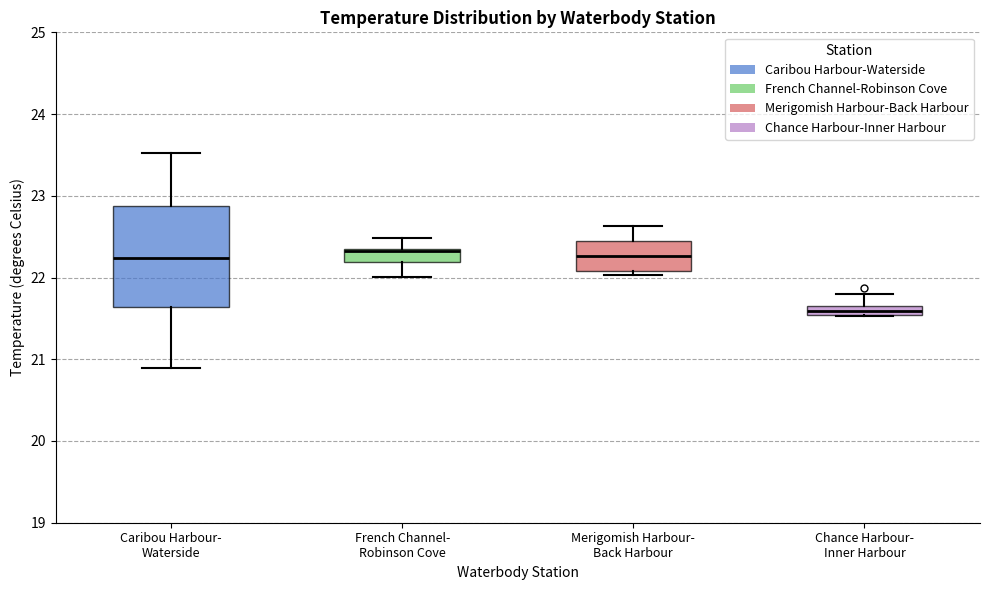

Which box is the tallest, from its lower edge to its upper edge?

Caribou Harbour- Waterside